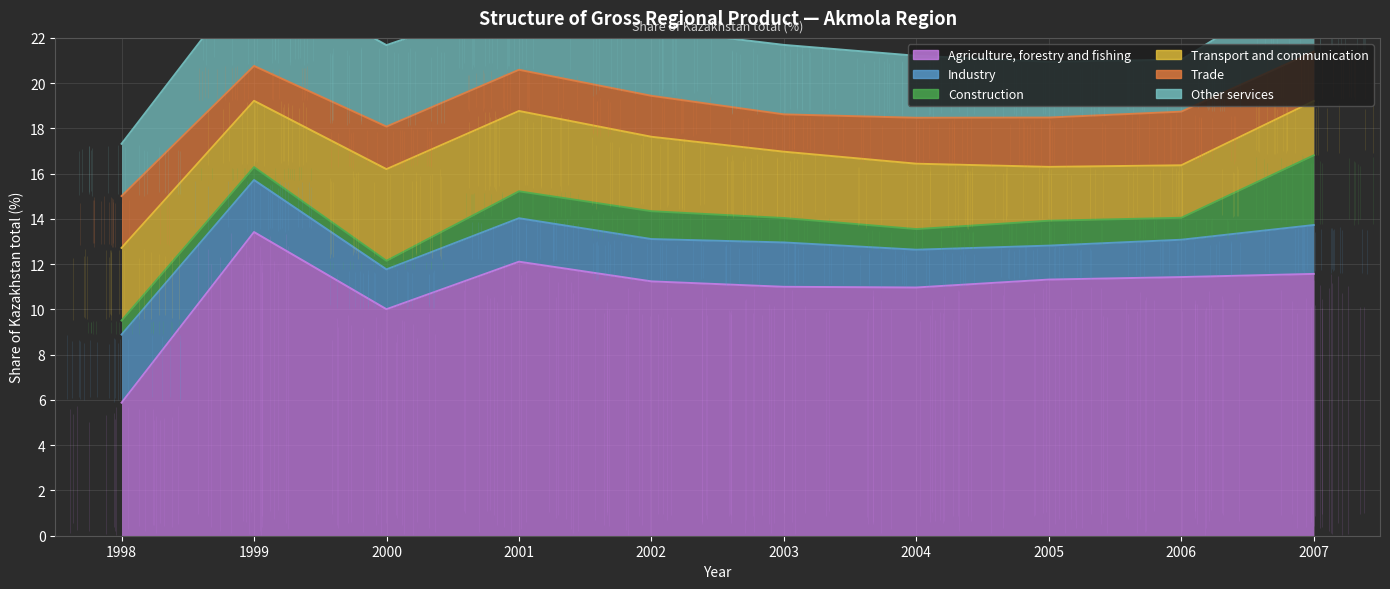

What is the value of the Transport and communication point at the 3rd from the left?

4.0